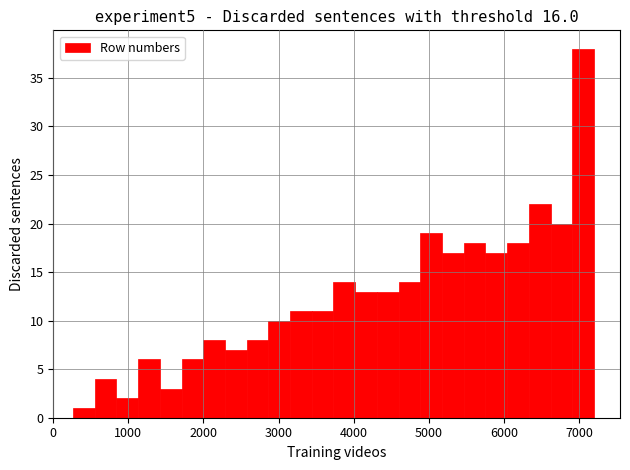

Read against the x-axis, roughly where is the centre of the tallest bar?

7100